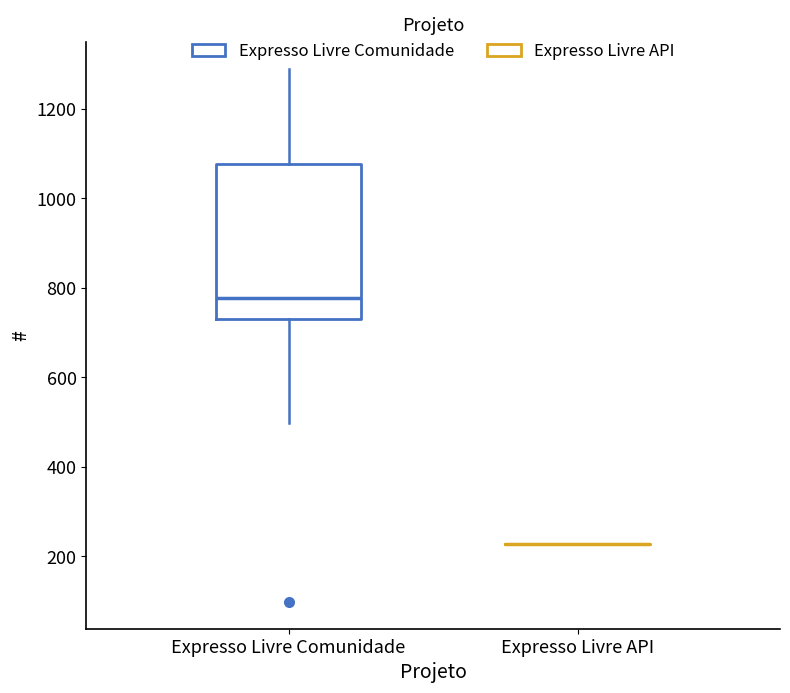

Reading left to right, read every box against the y-axis: the position of its median line, the range the box covers, and the ends of its whiskers. The values are not printed on the chart, so give them approximately, as read against the axis.

Expresso Livre Comunidade: median 780, box 740 to 1080, whiskers 500 to 1280
Expresso Livre API: box collapsed to a line at 220, whiskers 220 to 220